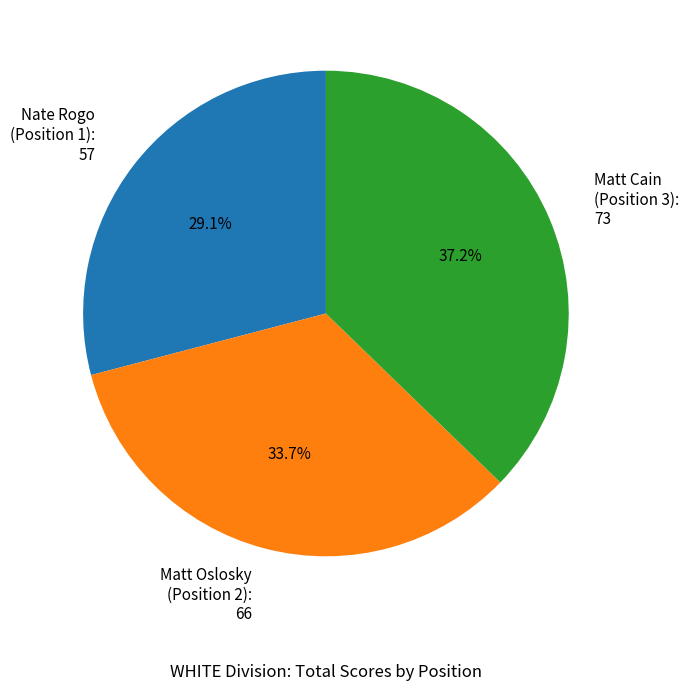

Does any single category account for the majority?

No